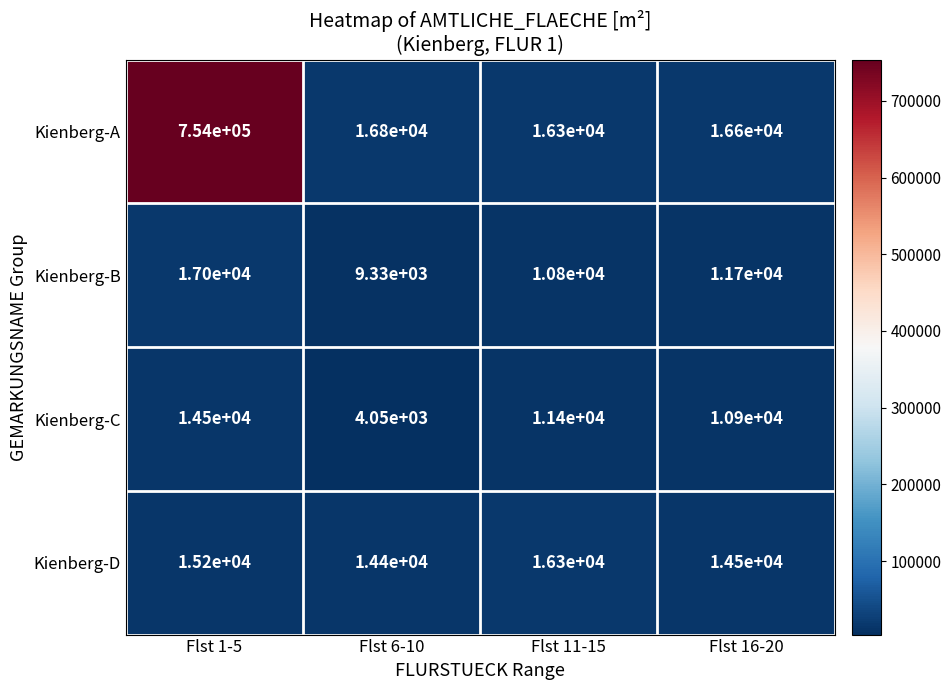

Where does the Kienberg-C series first go above 11400?

Flst 1-5